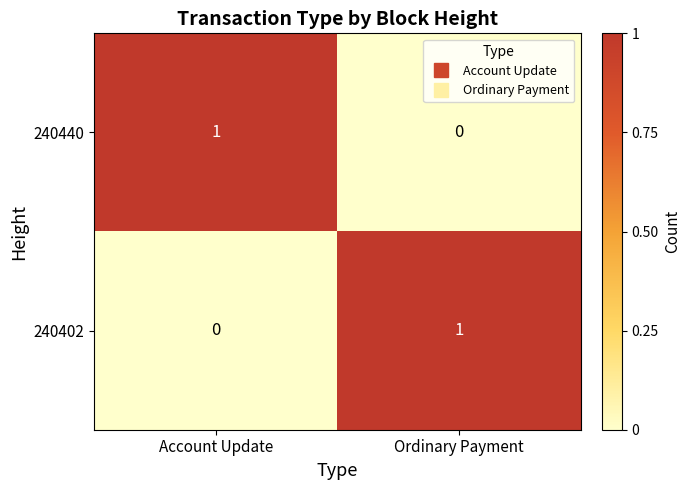

Is it true that 240402 equals 0 at Account Update?

True